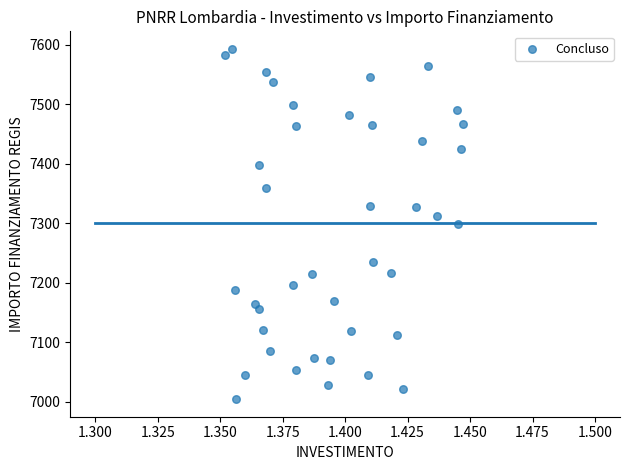

What is the range of Y values (max minus min)?

588.8